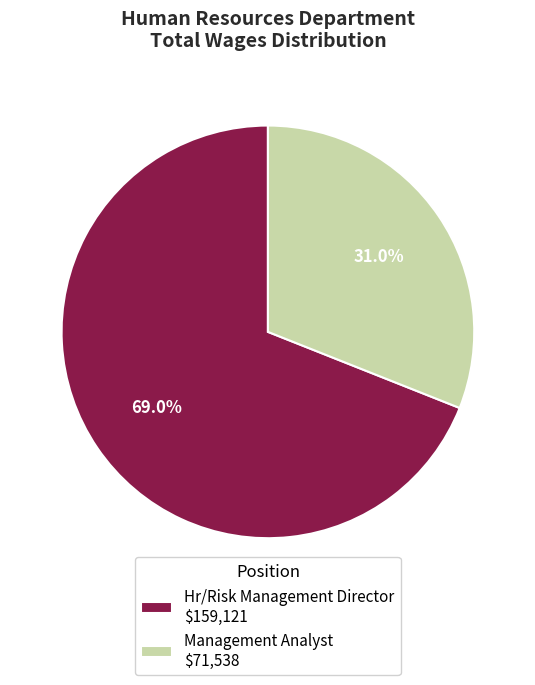

Rank the categories by value from lowest to highest.

Management Analyst $71,538, Hr/Risk Management Director $159,121